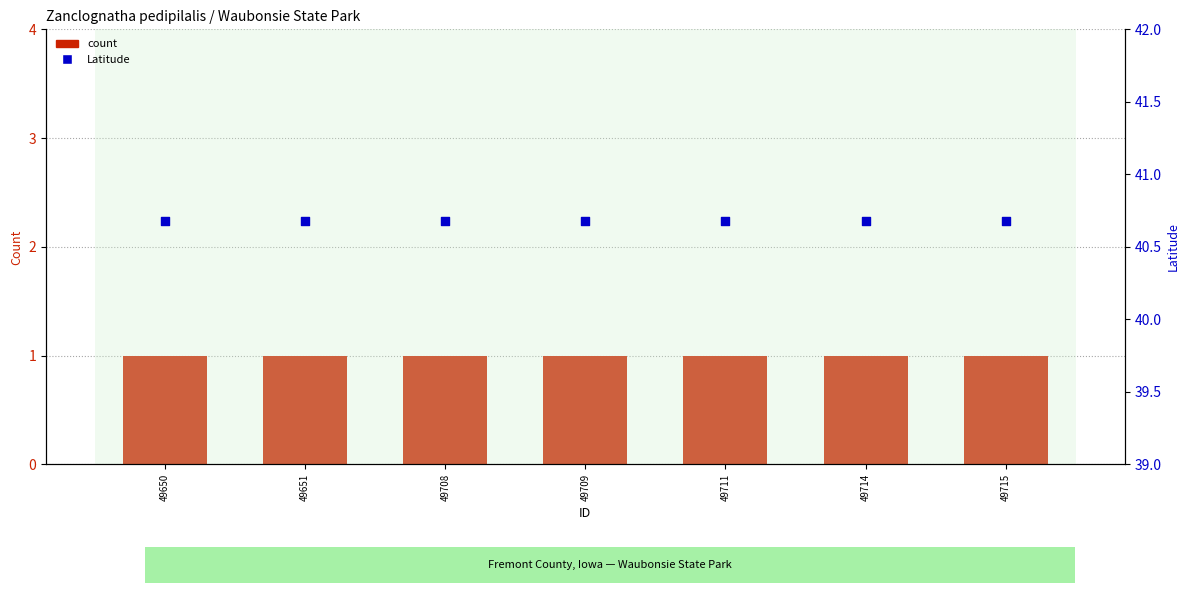

What are all the series names shown in the legend?

count, Latitude